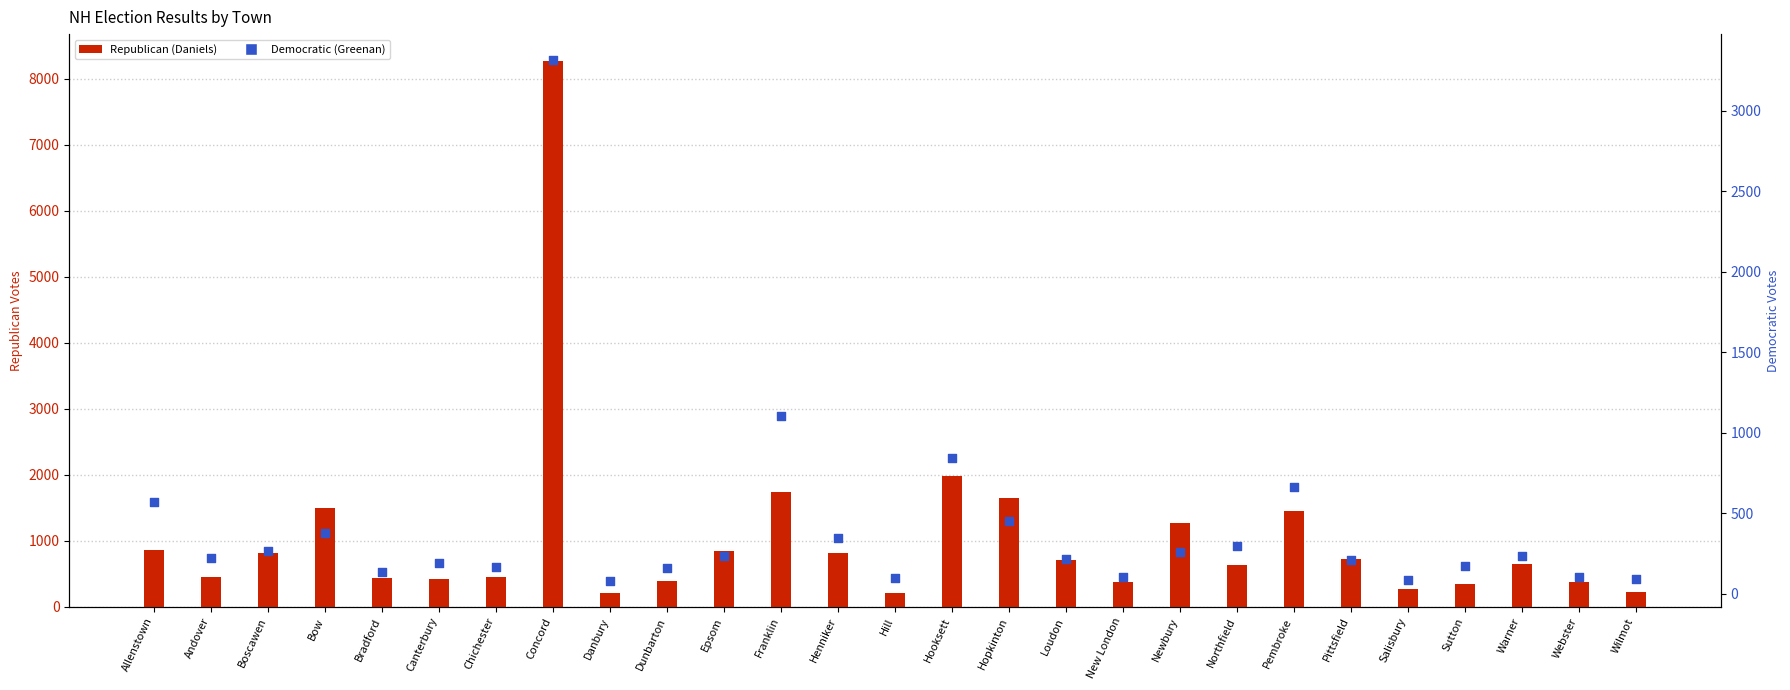

At how many categories does at least one series exceed 2092?

1